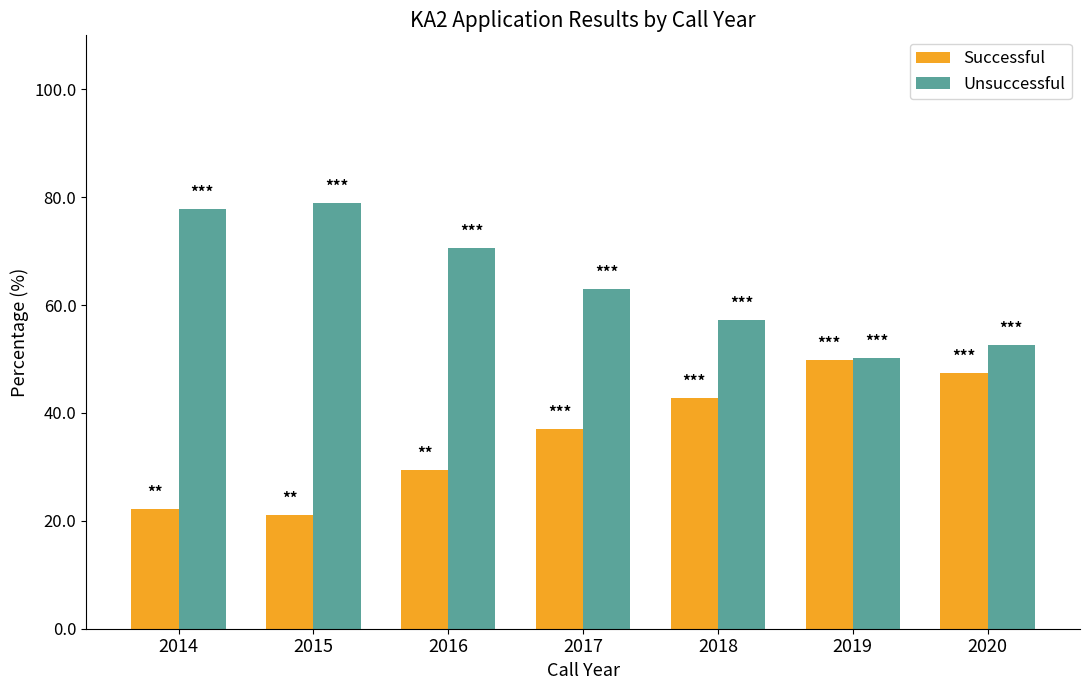

Is the value of Unsuccessful at 2016 greater than the value of Successful at 2018?

Yes